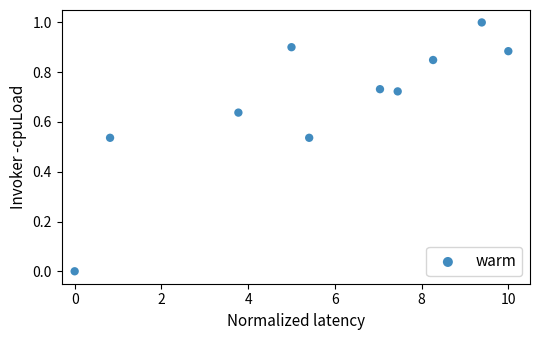

What is the range of X values (max minus min)?

10.0